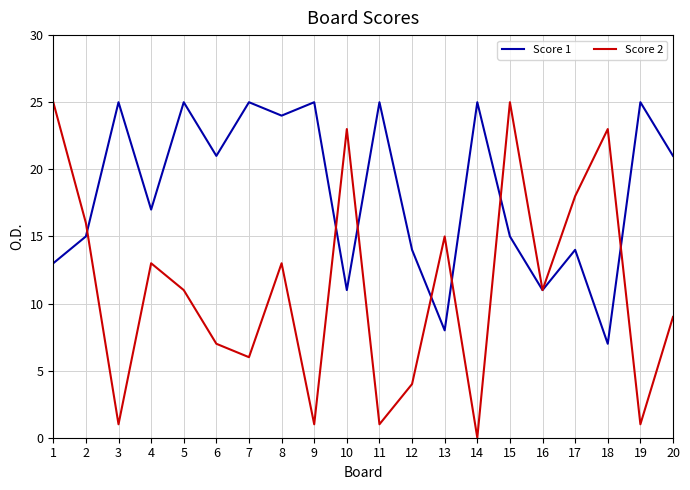

Reading left to right, transcribe all the data shown in this chart.

Score 1: 1=13	2=15	3=25	4=17	5=25	6=21	7=25	8=24	9=25	10=11	11=25	12=14	13=8	14=25	15=15	16=11	17=14	18=7	19=25	20=21
Score 2: 1=25	2=16	3=1	4=13	5=11	6=7	7=6	8=13	9=1	10=23	11=1	12=4	13=15	14=0	15=25	16=11	17=18	18=23	19=1	20=9